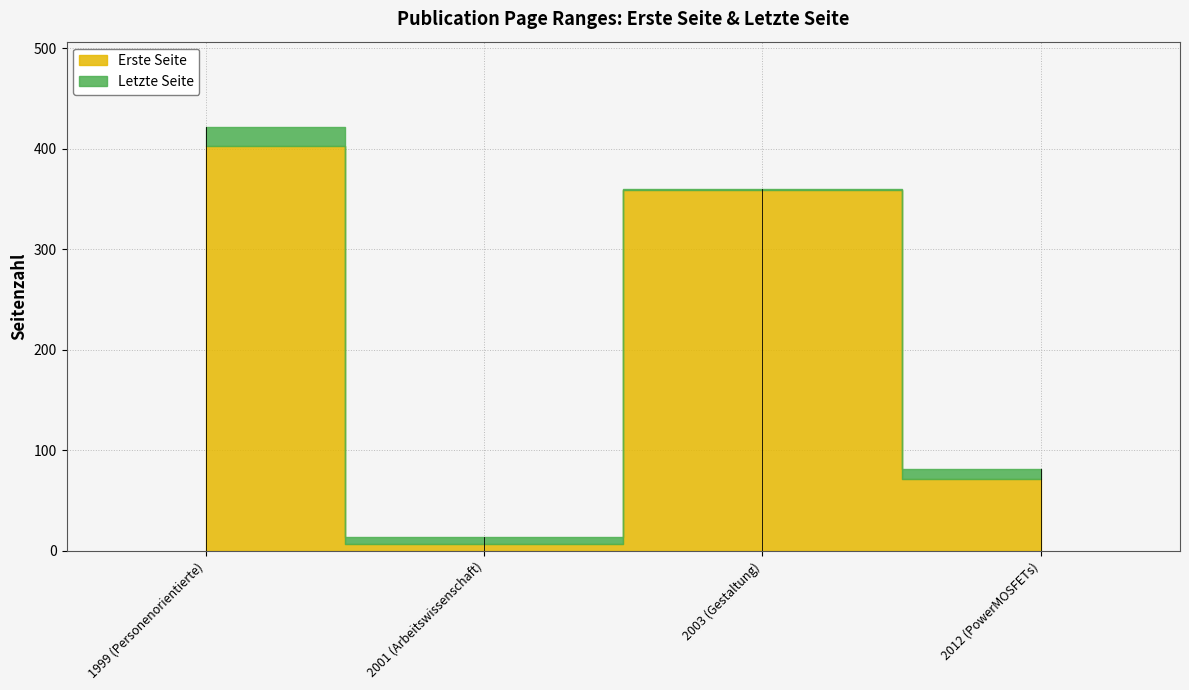

True or false: Erste Seite and Letzte Seite cross at least once.

False